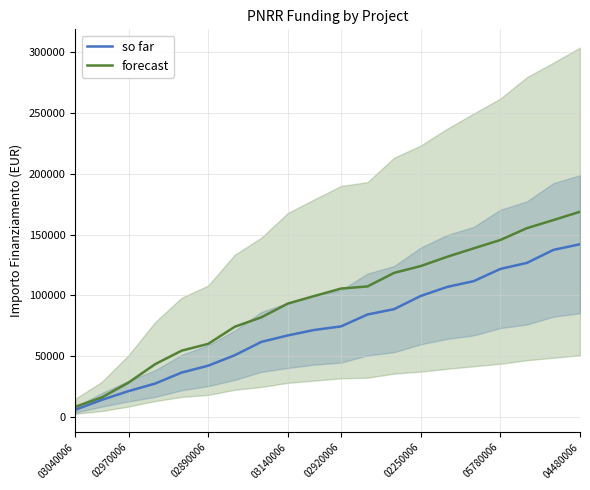

True or false: forecast has a value of 93189.6 at 03140006.

True